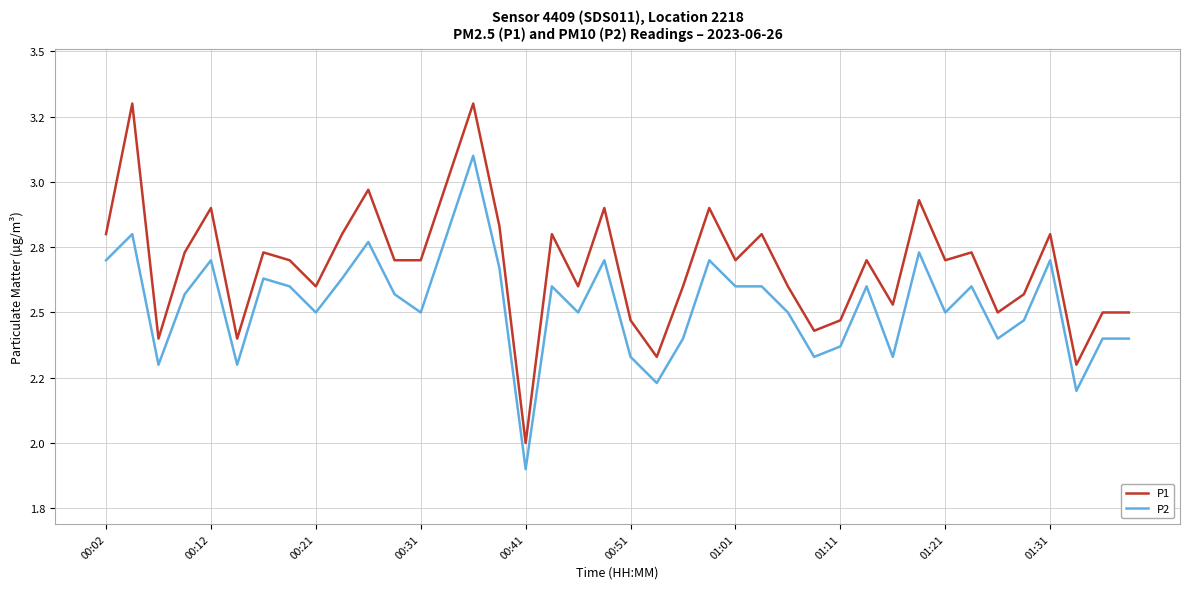

Does the chart have visible grid lines?

Yes